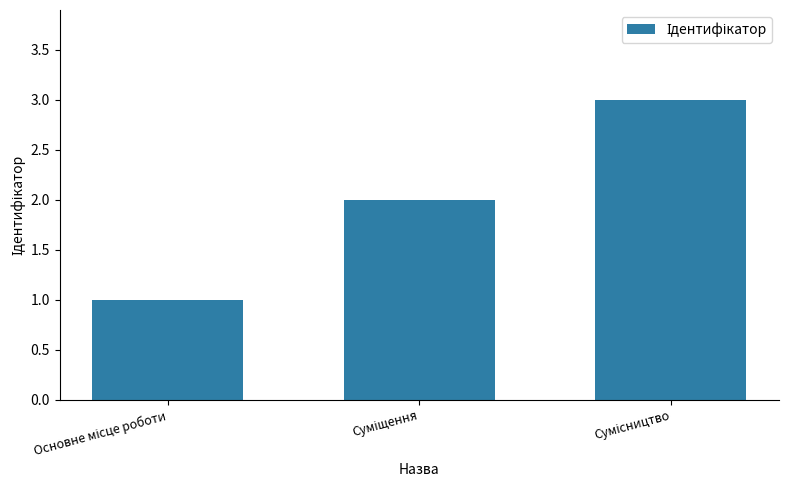

How many distinct data groups are displayed?

1